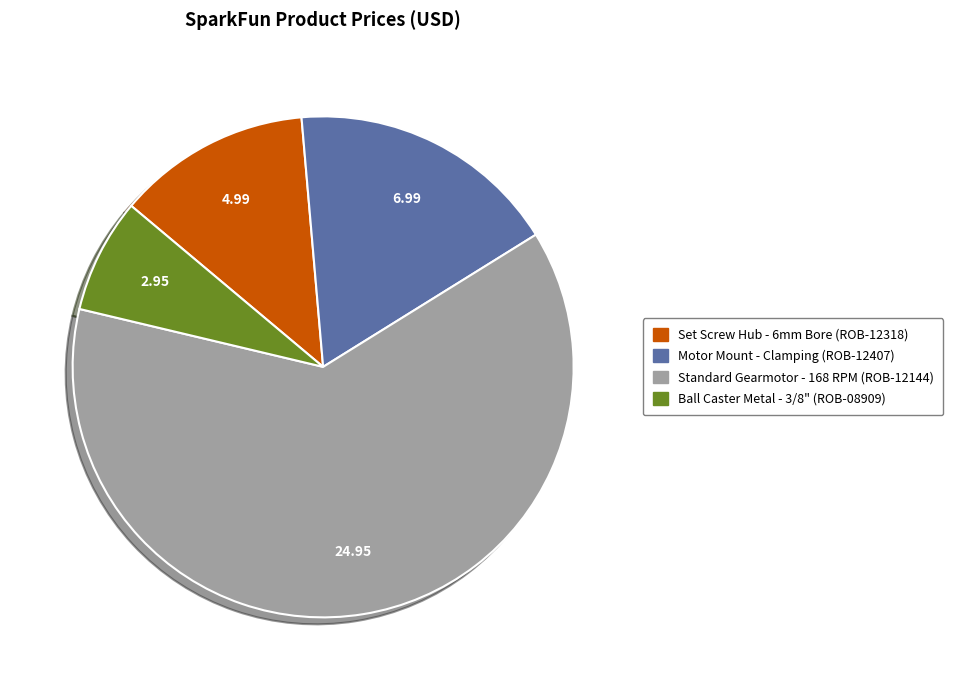

What is the majority slice?

Standard Gearmotor - 168 RPM (ROB-12144)